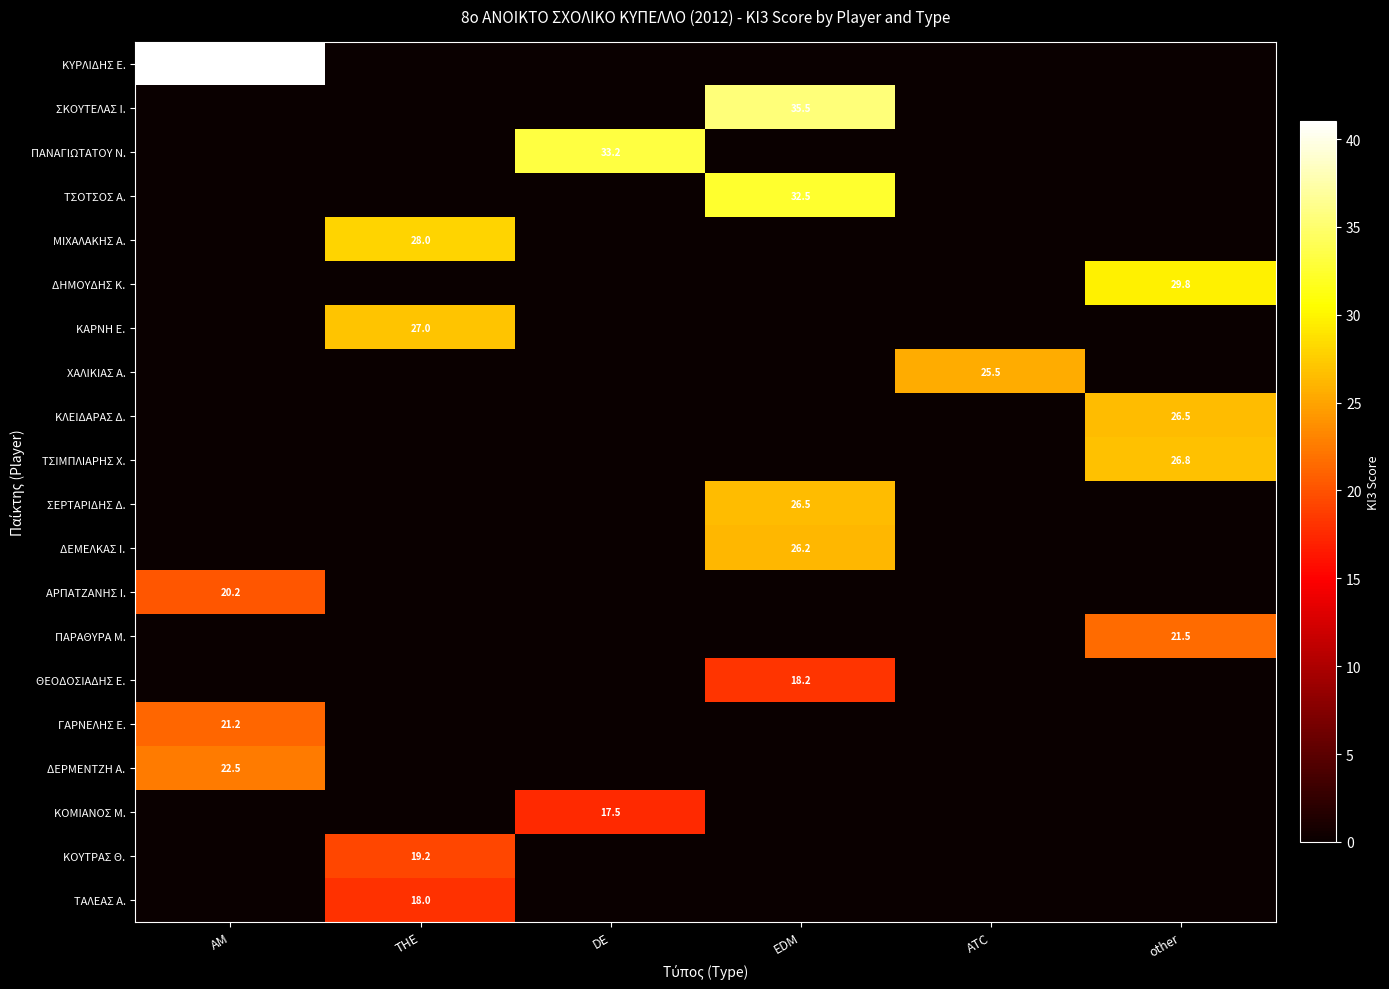

True or false: ΣΚΟΥΤΕΛΑΣ Ι. has a value of 35.5 at EDM.

True